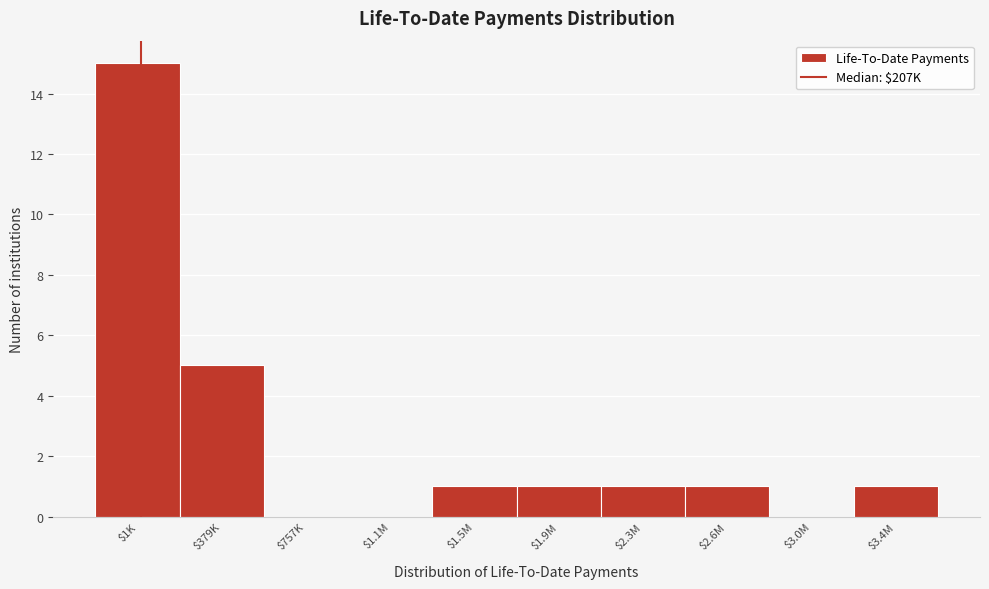

What value does the data have at $379K?

5